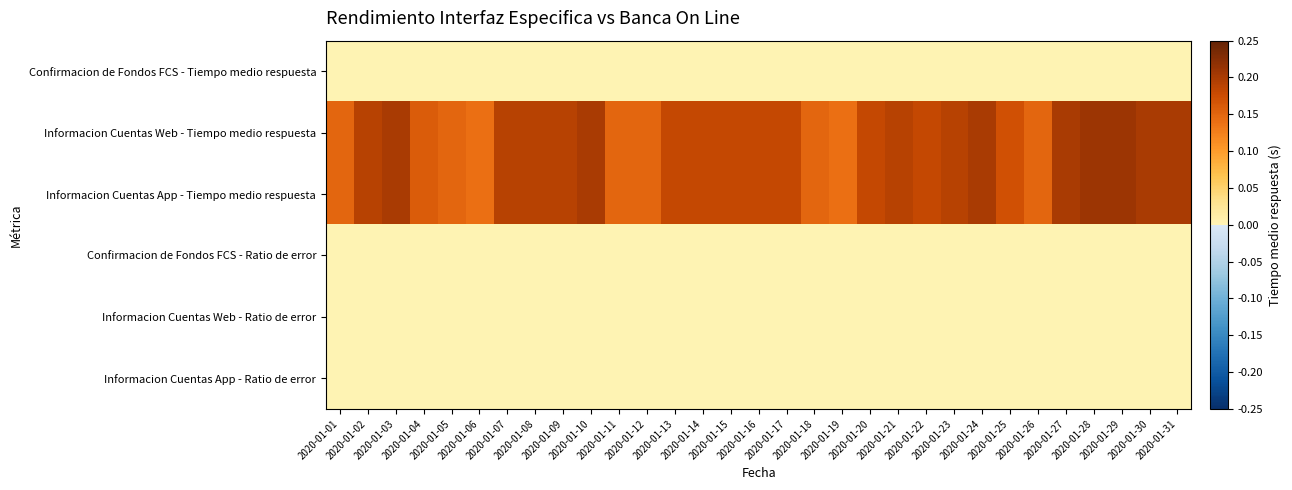

What is the spread (max minus min) of values at 2020-01-07?

0.2